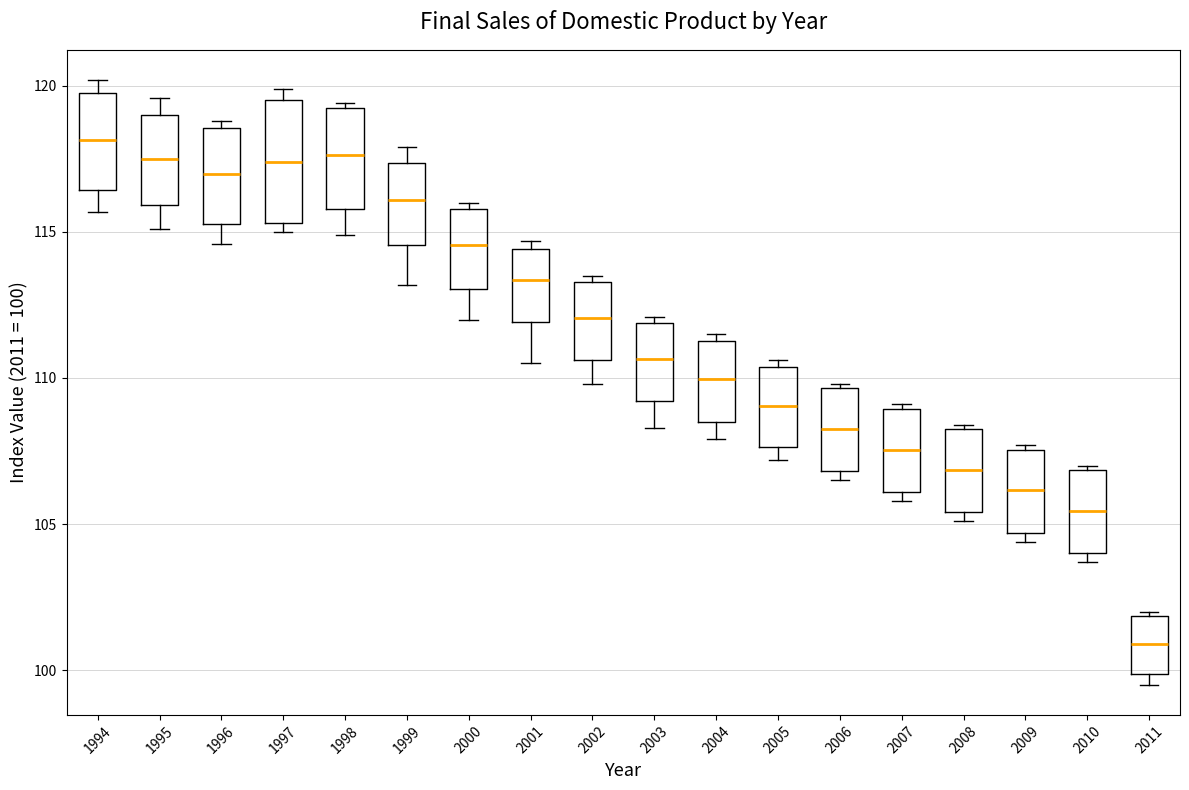

Comparing the boxes themselves (not the whiskers), which one is the tallest?

1997